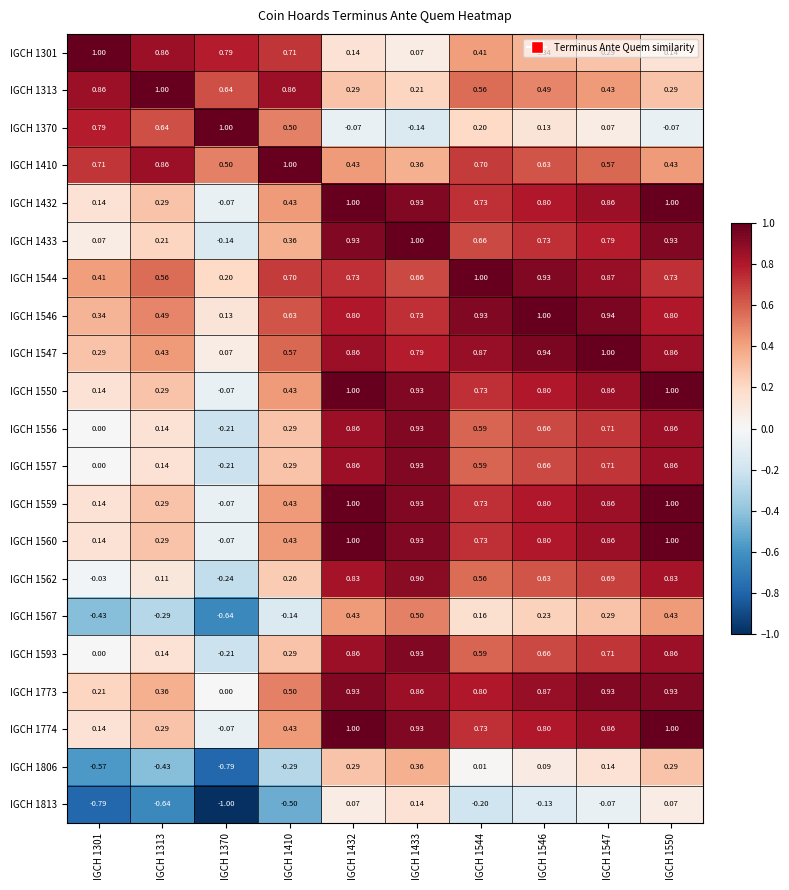

Is the value of IGCH 1813 at IGCH 1544 greater than the value of IGCH 1560 at IGCH 1550?

No